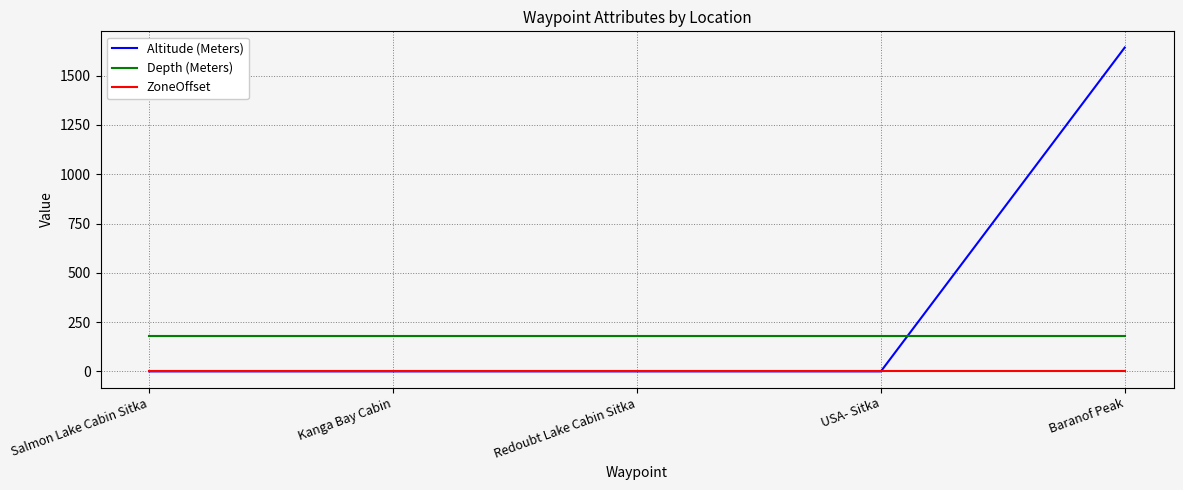

Does the chart have visible grid lines?

Yes